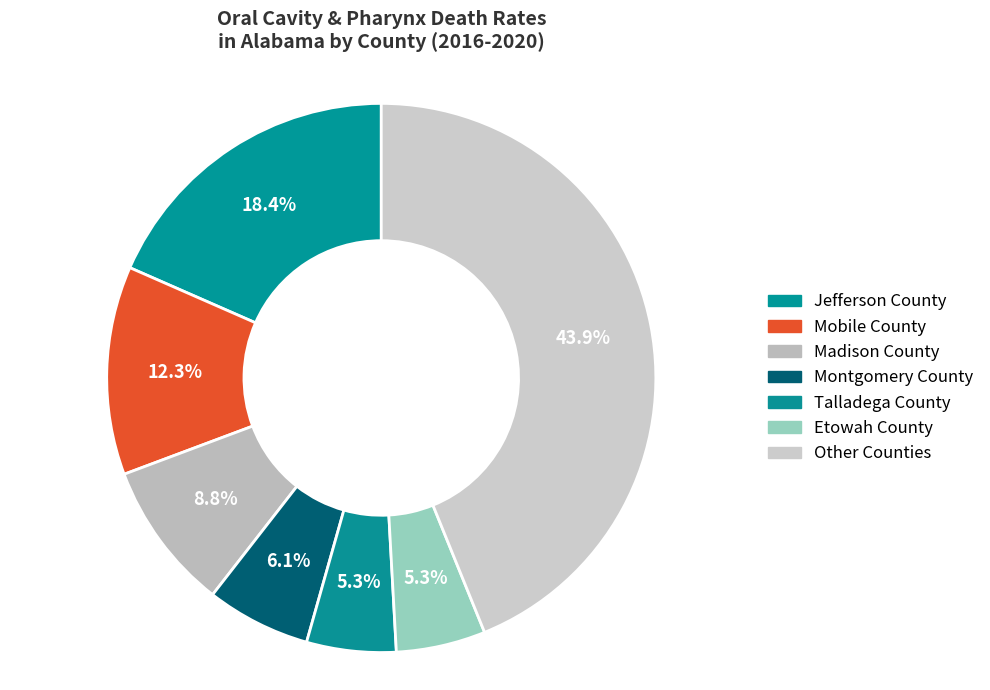

To the nearest percent, what is the average slice percentage?

14%